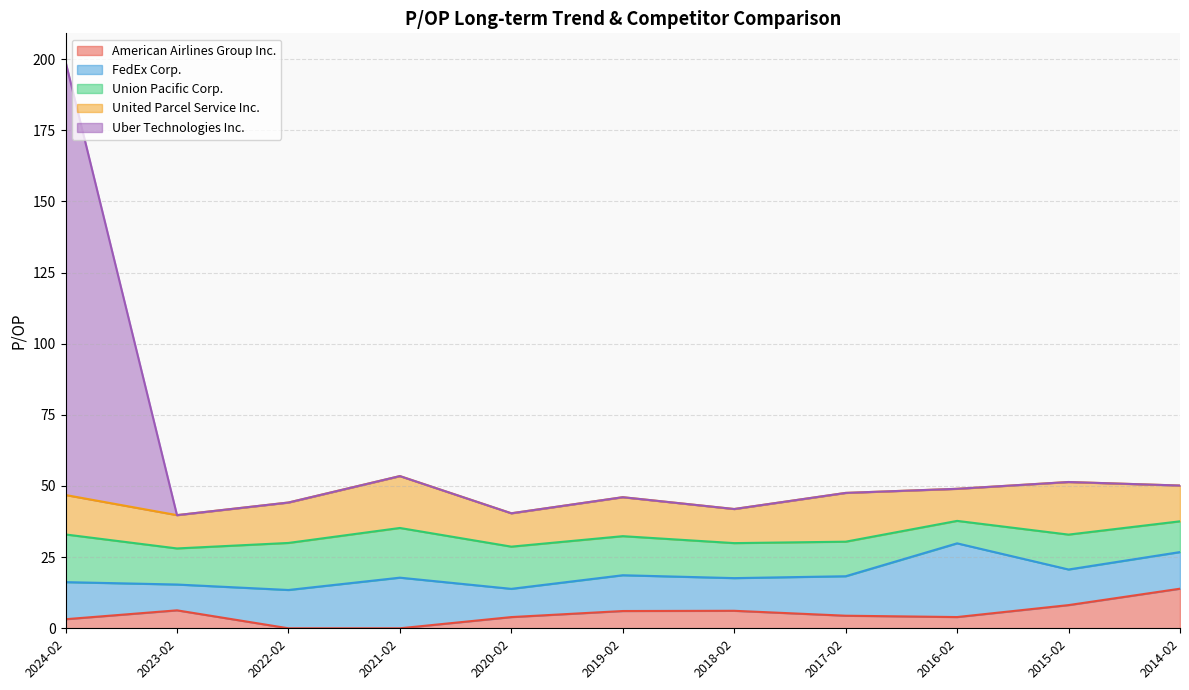

Is it true that Uber Technologies Inc. equals 0.0 at 2021-02-17?

True